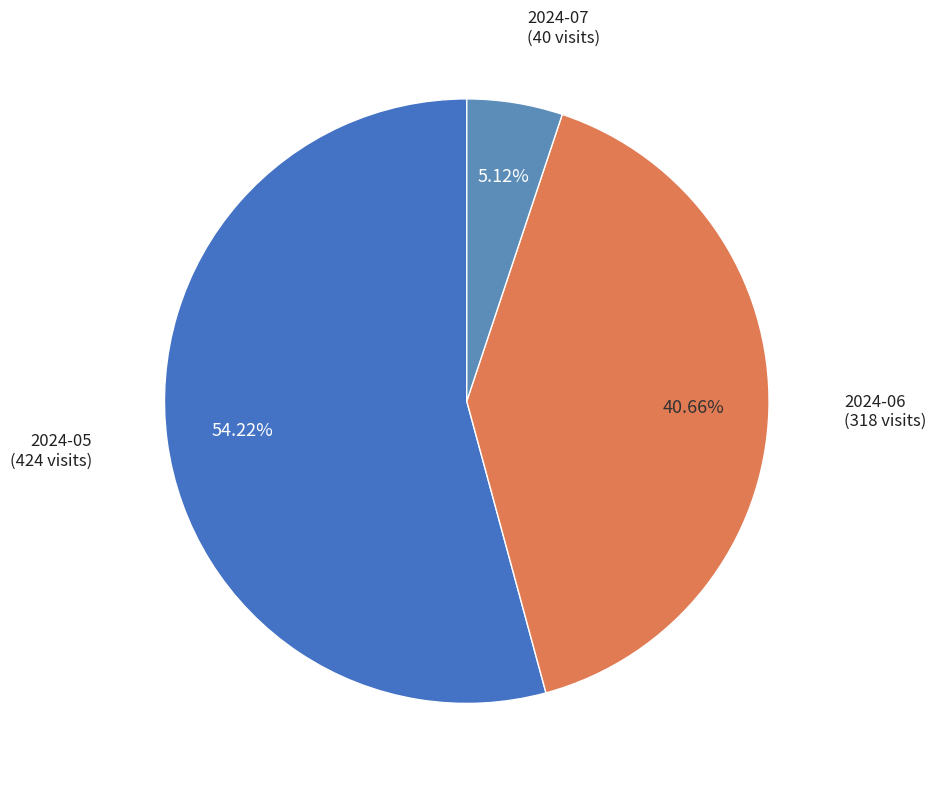

How many segments does this pie chart have?

3